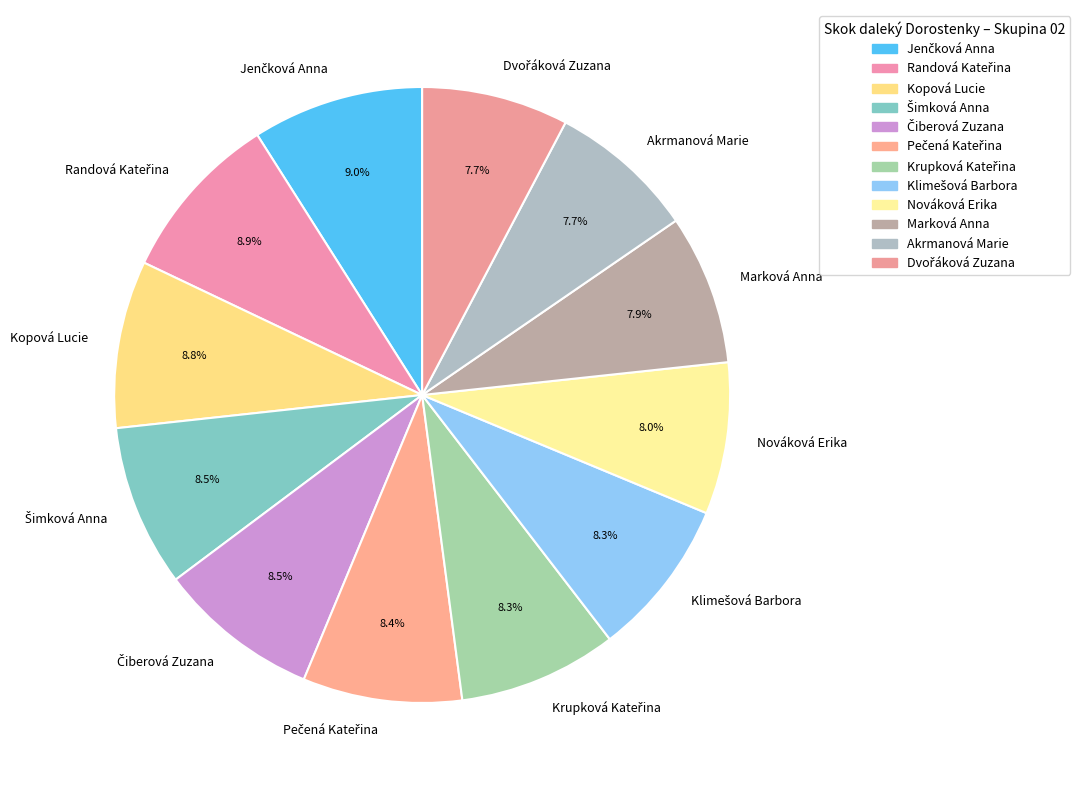

To the nearest percent, what is the average slice percentage?

8%